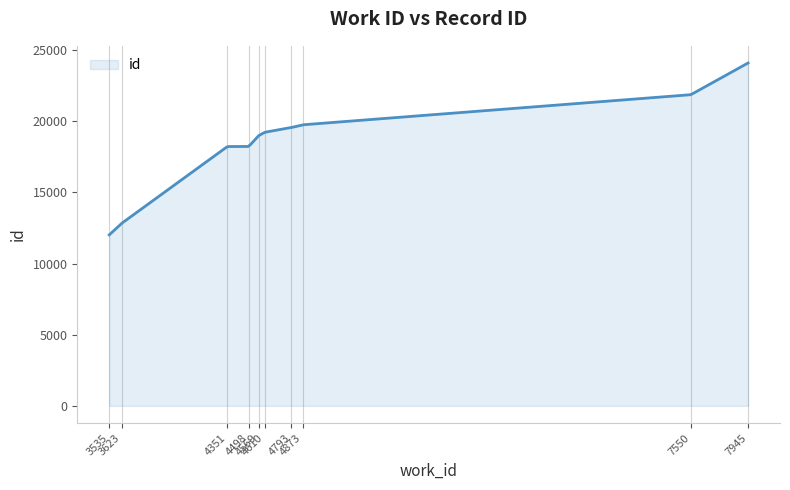

How many lines are shown in the chart?

1